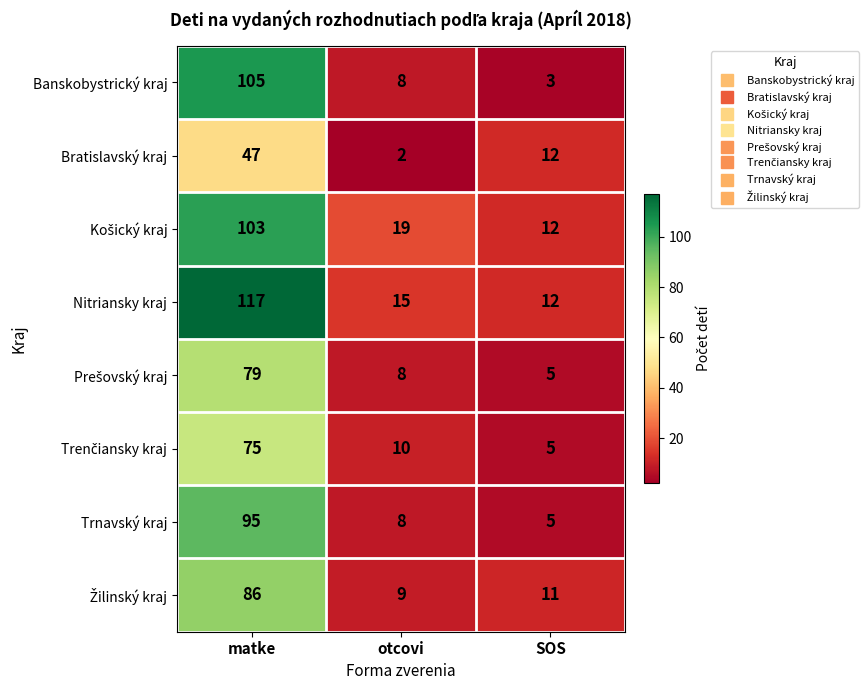

At how many categories does at least one series exceed 51?

1